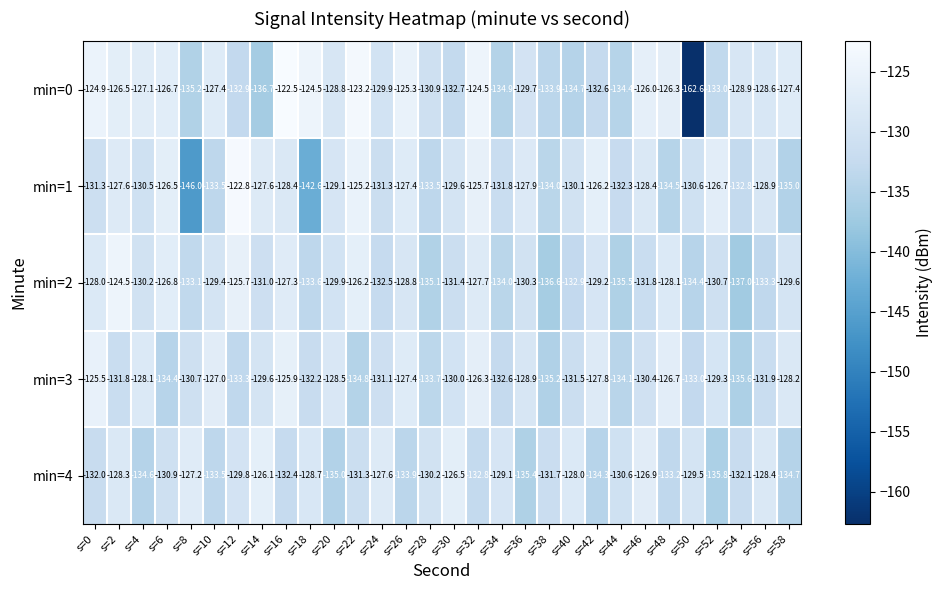

List the series in order of their peak value, lowest first.

min=4, min=3, min=2, min=1, min=0